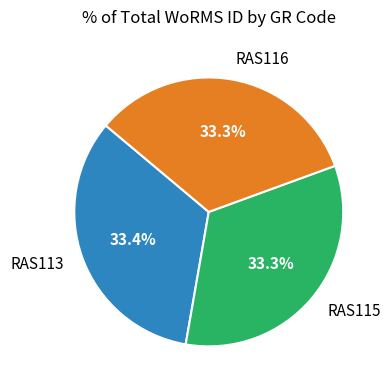

Approximately how many times larger is the value at RAS115 compared to RAS113?

1.0